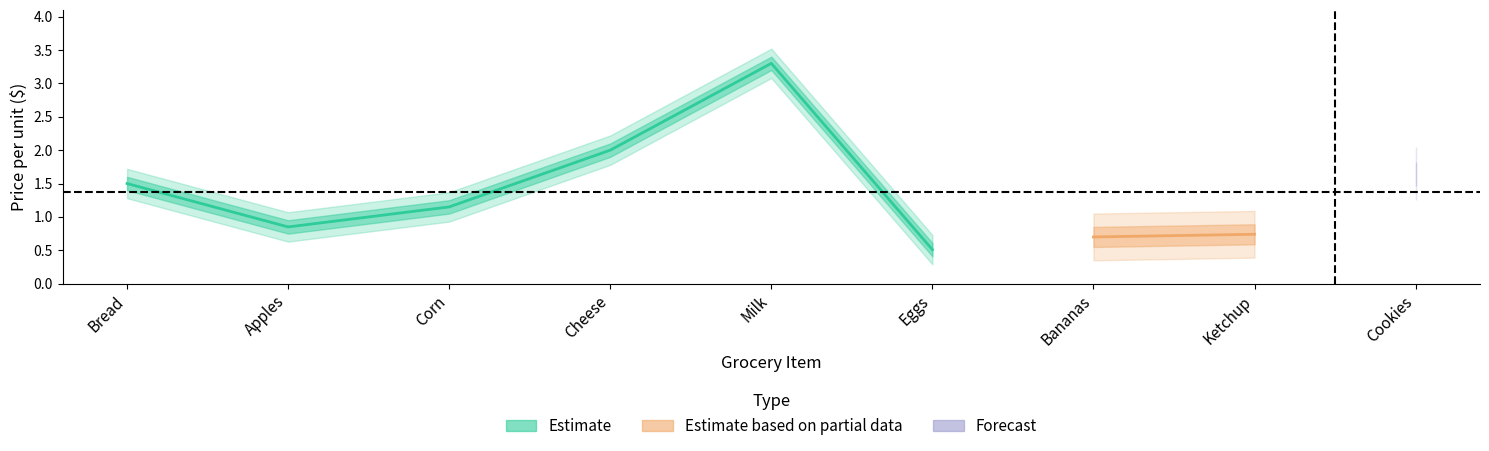

What is the value of the 3rd point from the left?

1.1